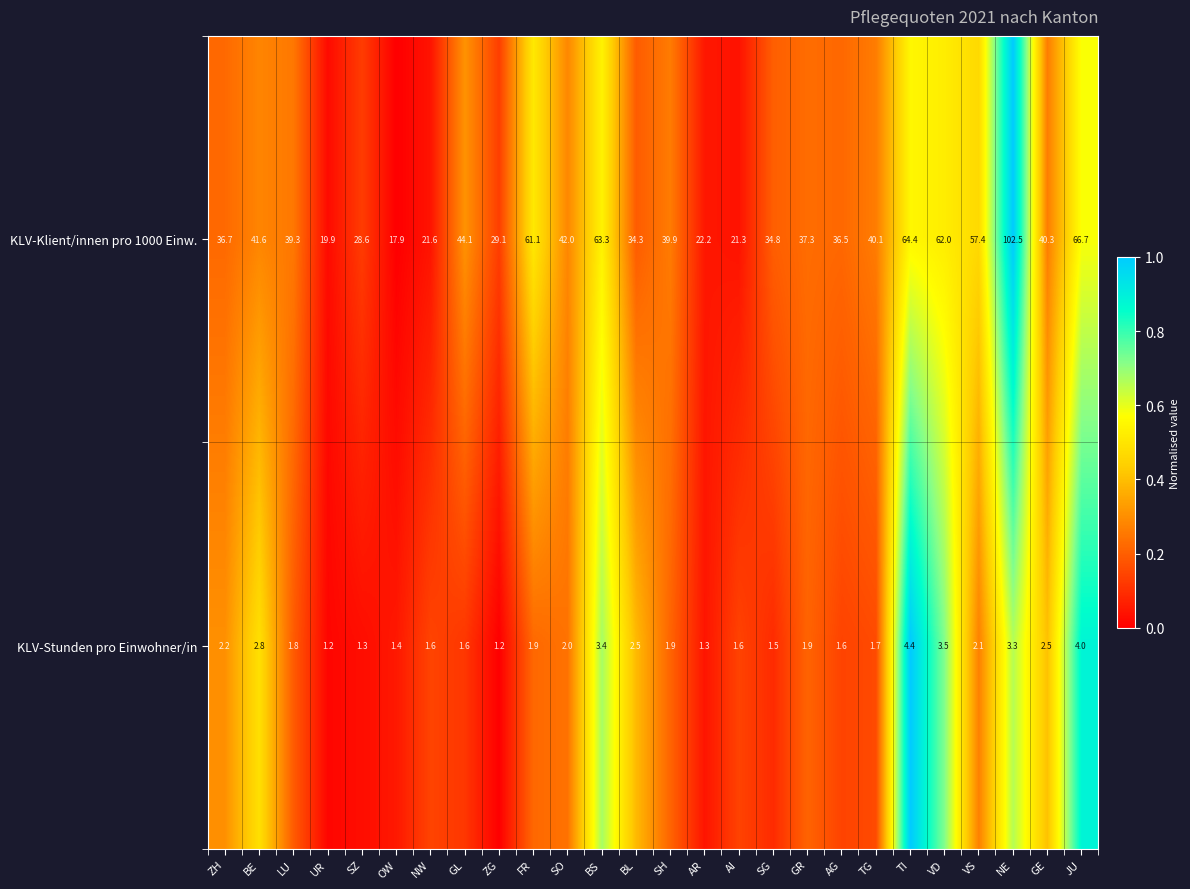

Where does the KLV-Klient/innen pro 1000 Einw. series first go above 39?

BE